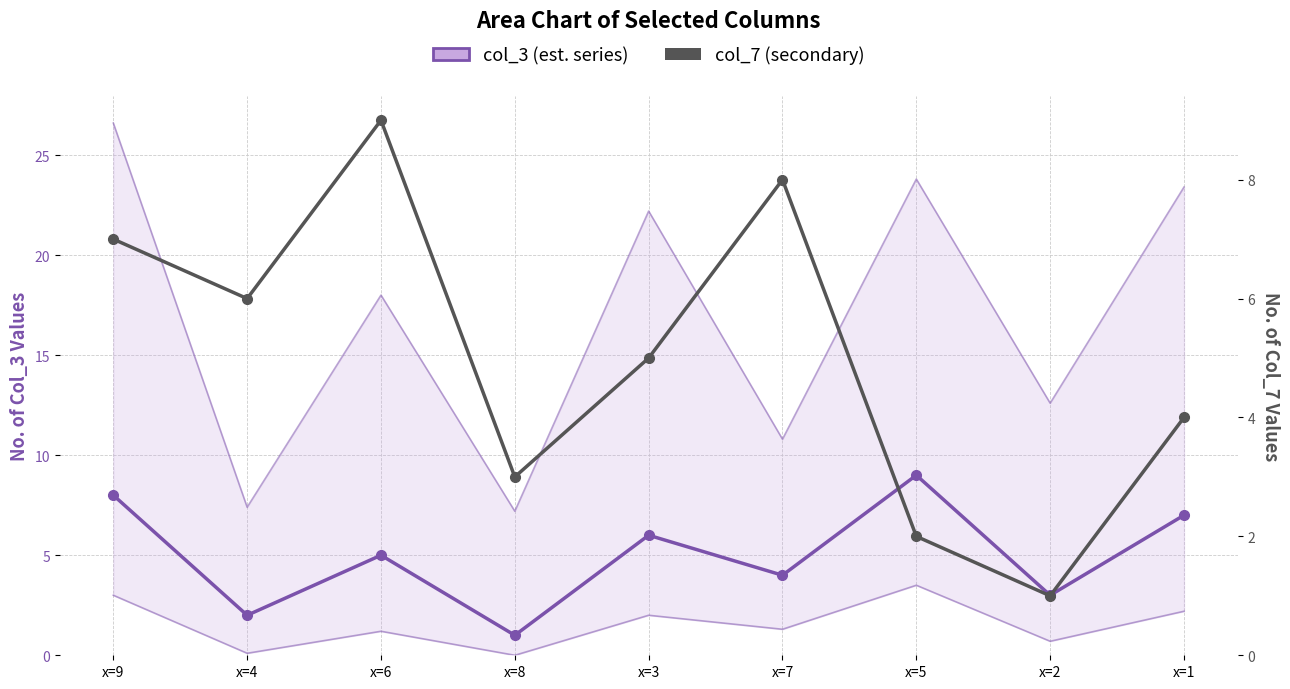

What is the difference between the col_3 (est. series) values at x=1 and x=9?

1